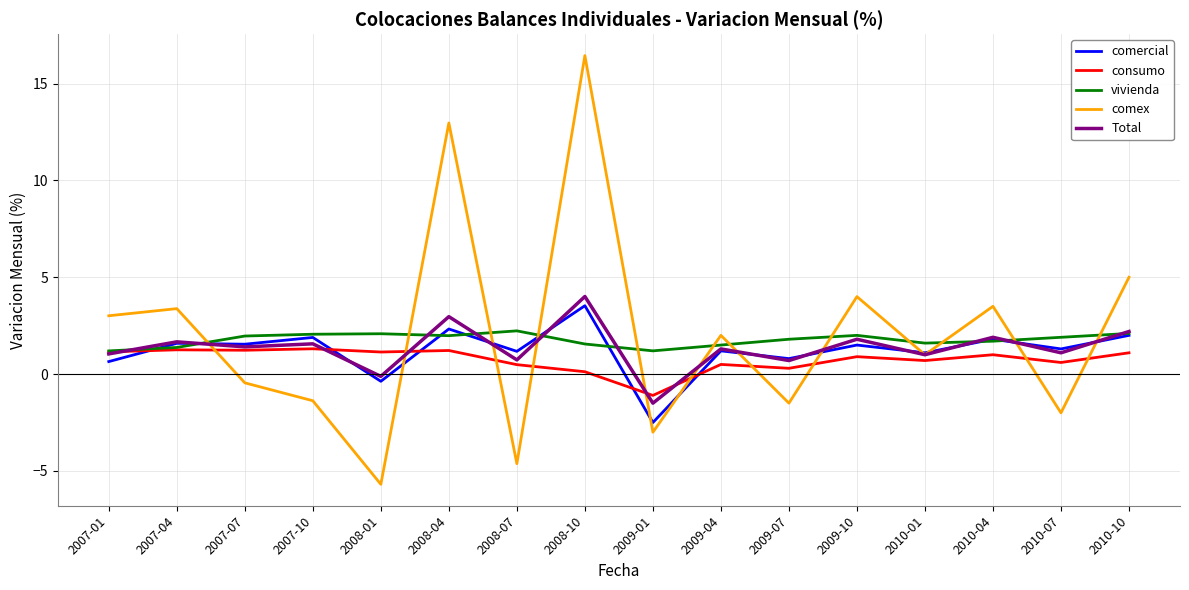

What is the total value across all series at 2009-04?

6.5